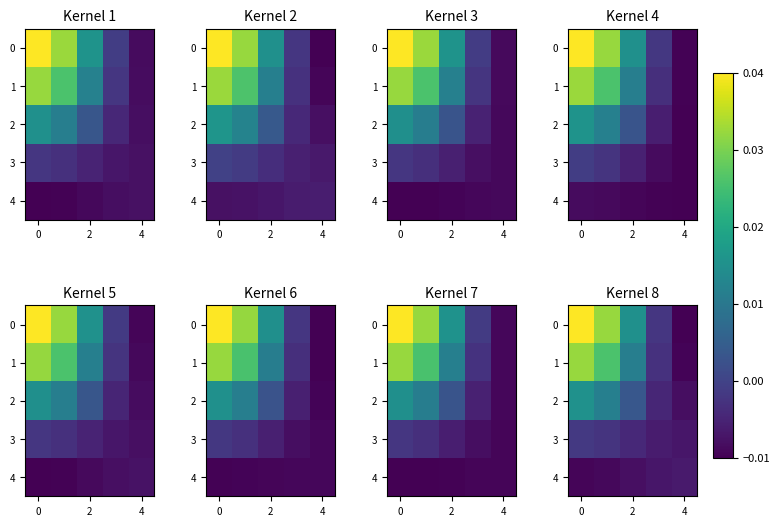

Which series has the largest range (max minus min)?

row_0